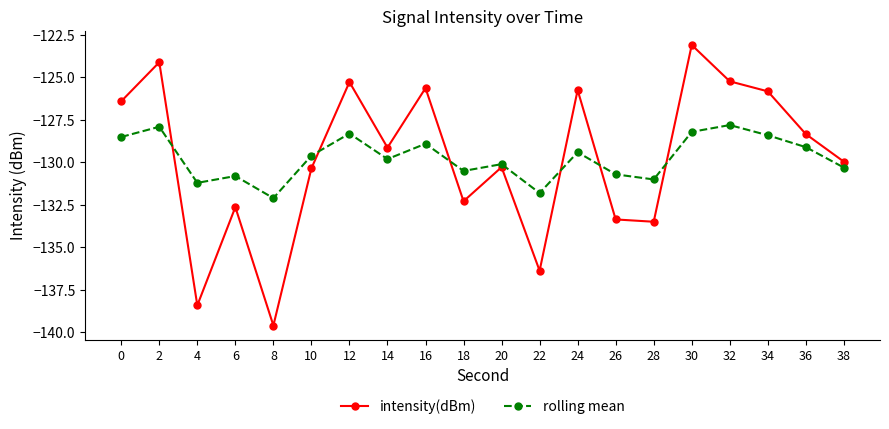

The intensity(dBm) series shows -130.3 at 10. True or false?

True